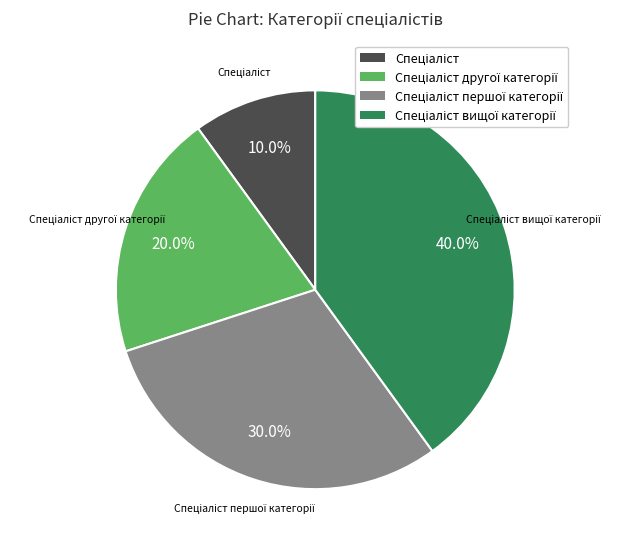

Does any single category account for the majority?

No